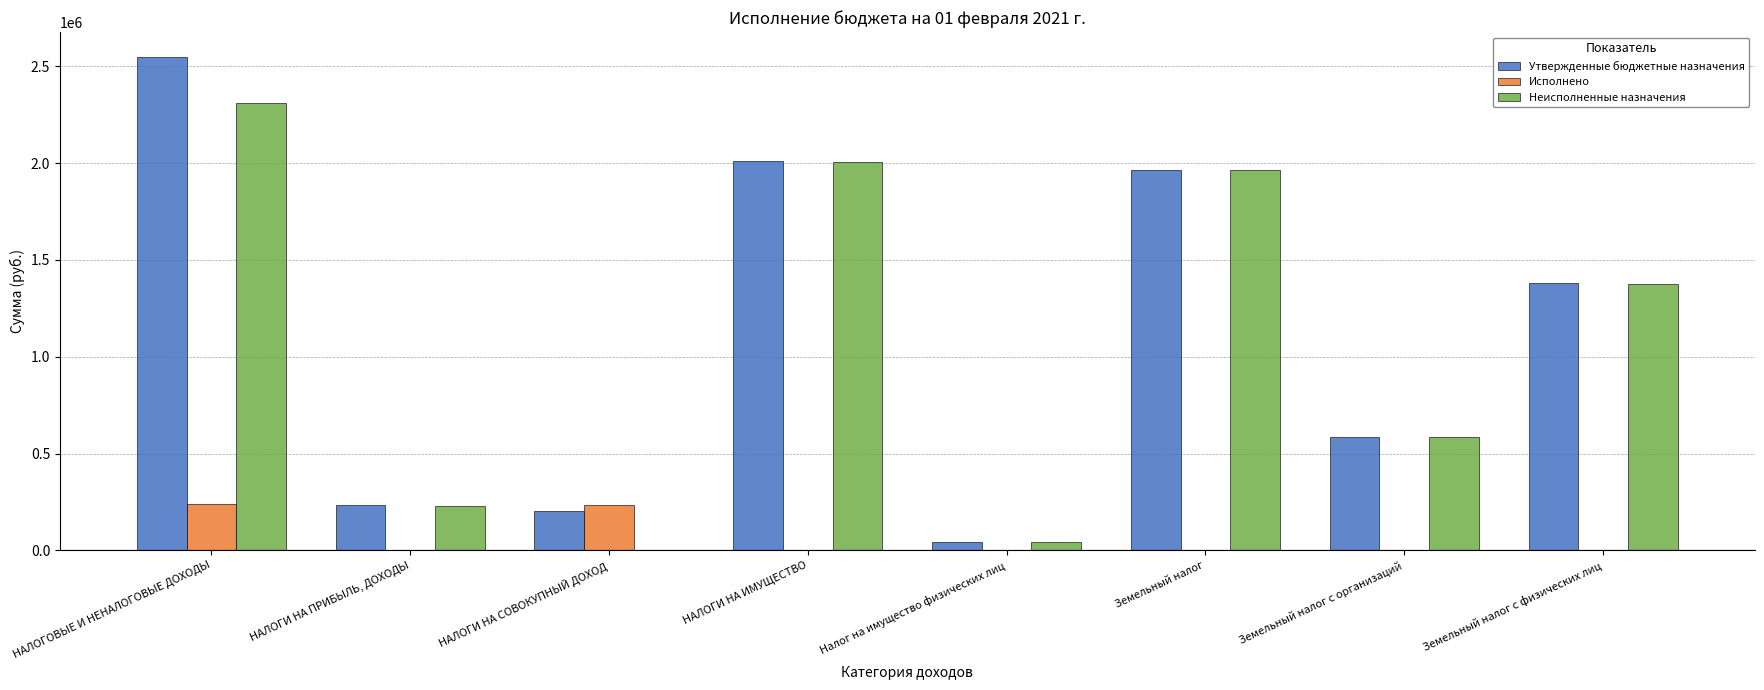

Is it true that Исполнено equals 1151.2 at НАЛОГИ НА ПРИБЫЛЬ, ДОХОДЫ?

True